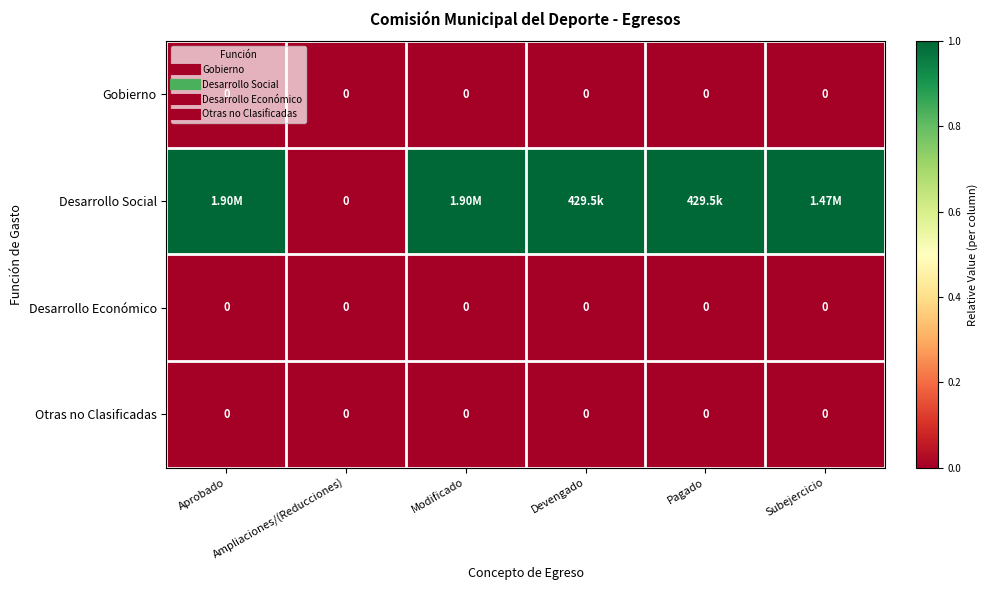

Which series changed the most between Aprobado and Ampliaciones/(Reducciones)?

Desarrollo Social